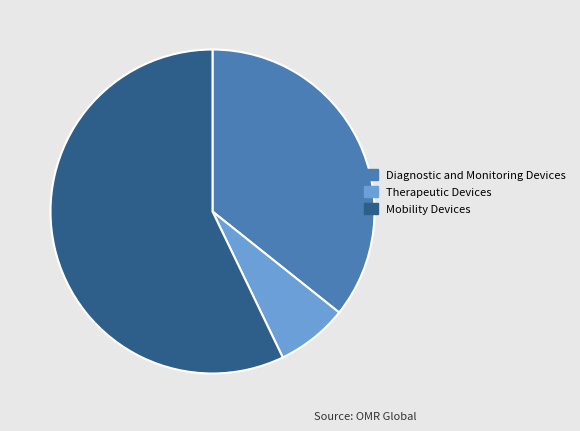

True or false: Therapeutic Devices accounts for 7% of the total.

True